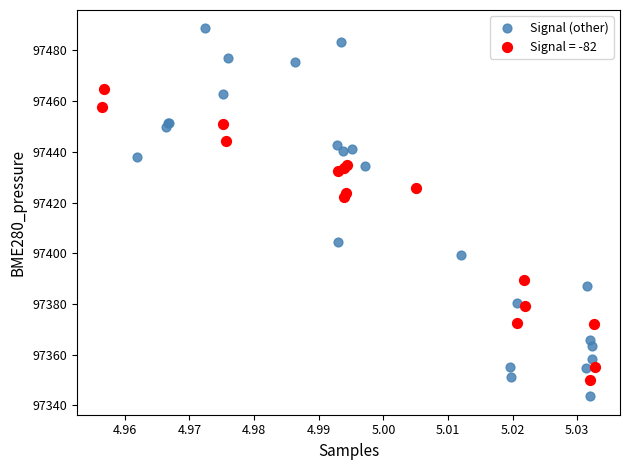

Which series reaches the minimum Y coordinate?

Signal (other)